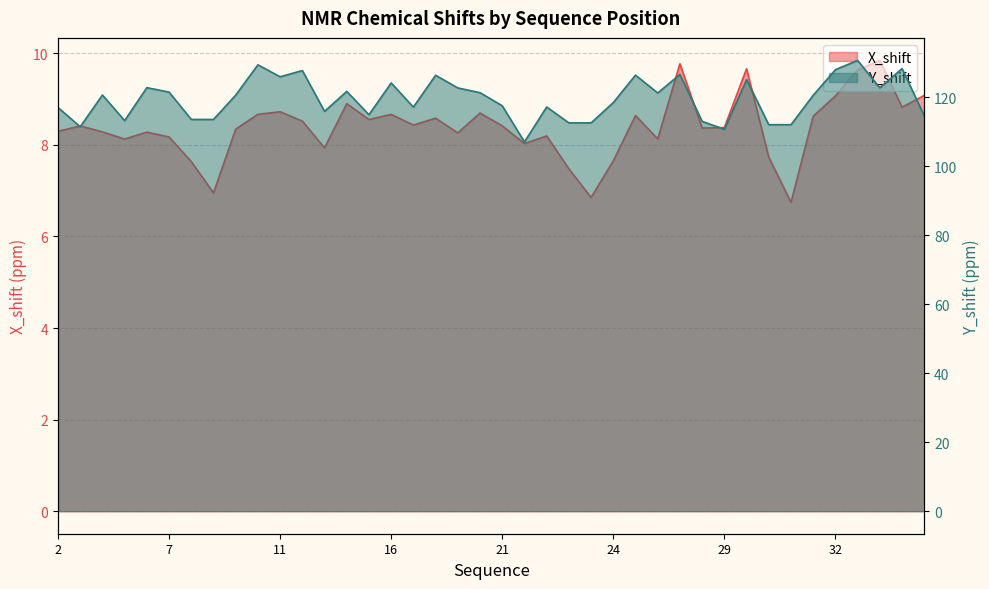

Which label corresponds to the largest value in the chart?

33